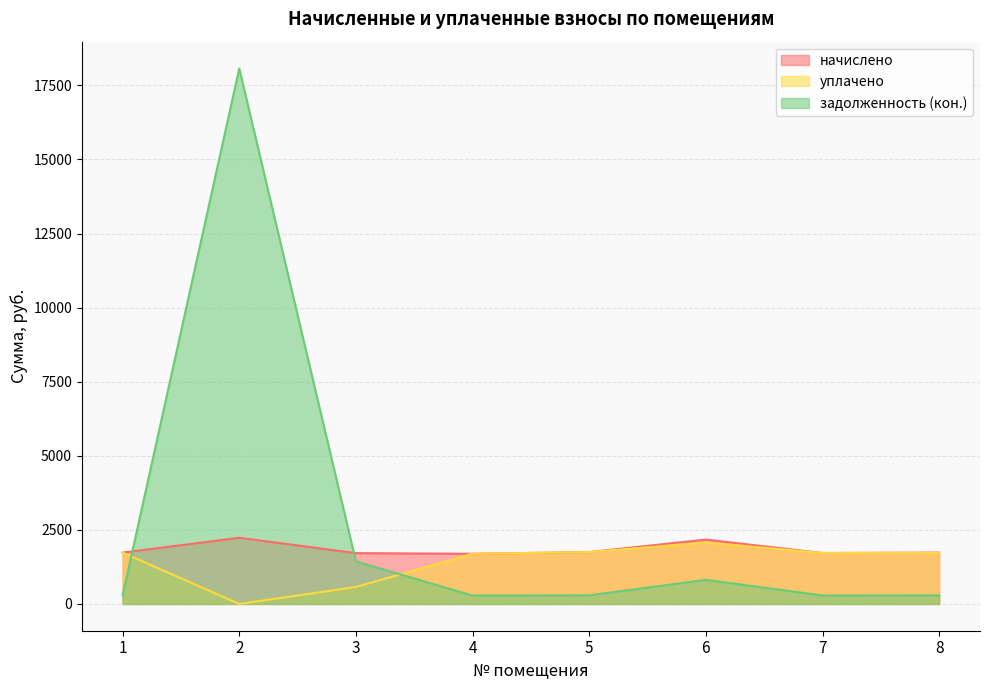

Where is уплачено nearest to the value 1037?

3